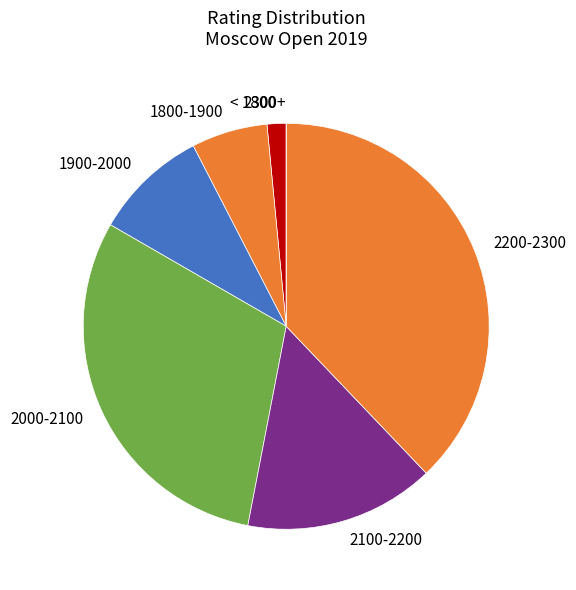

Which has a higher value, < 1800 or 2000-2100?

2000-2100